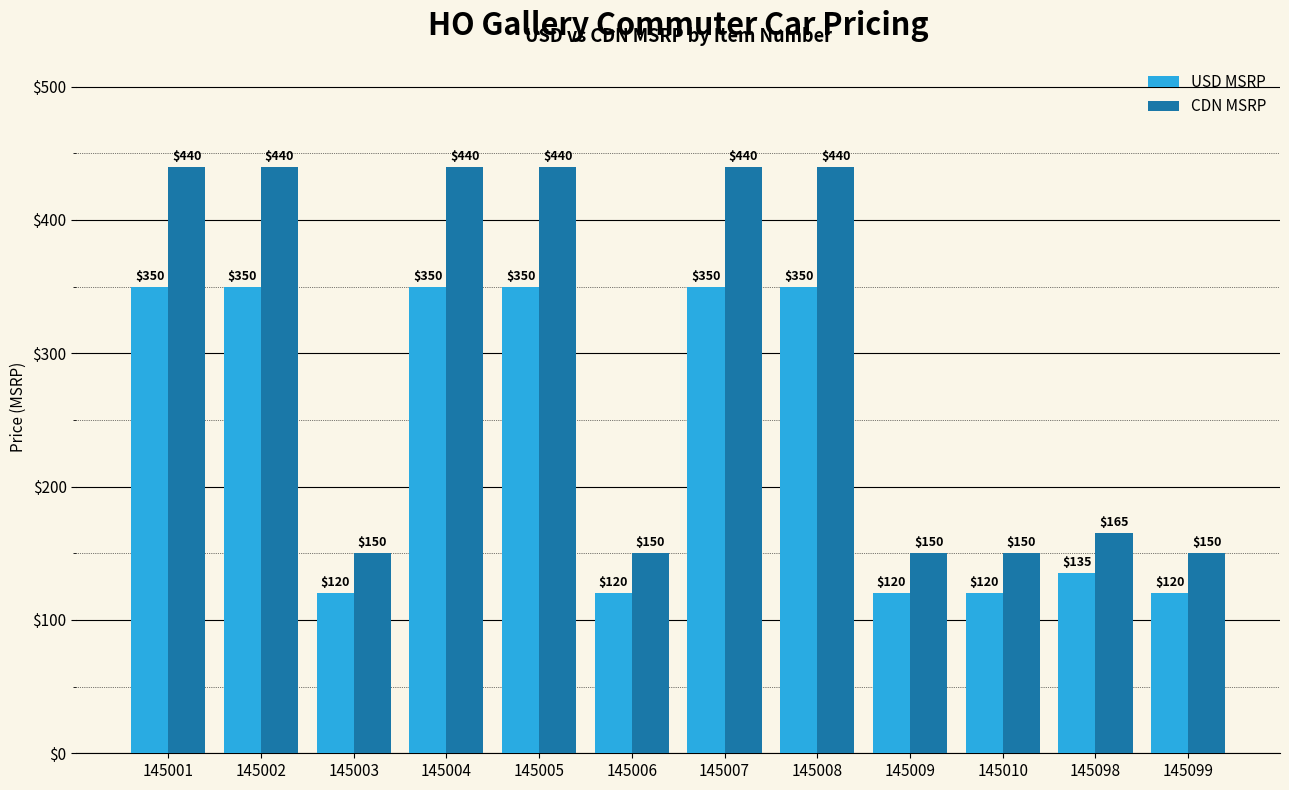

At which label is CDN MSRP closest to 294?

145098